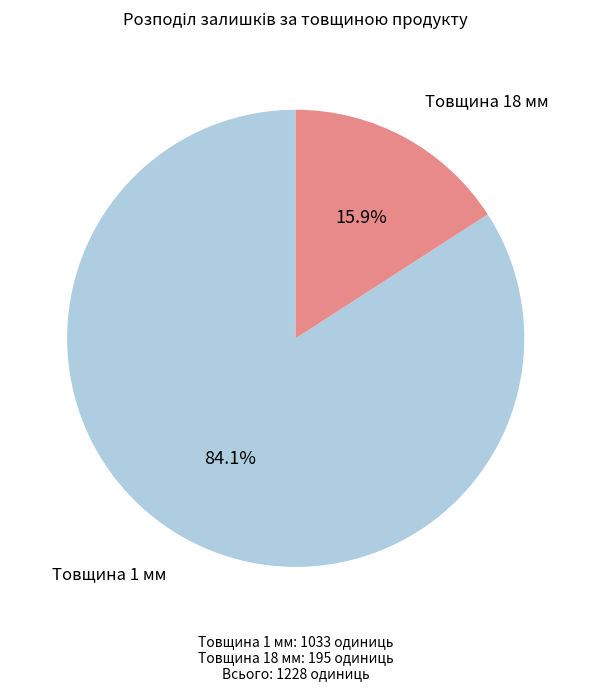

Is there any slice that represents more than half of the pie?

Yes